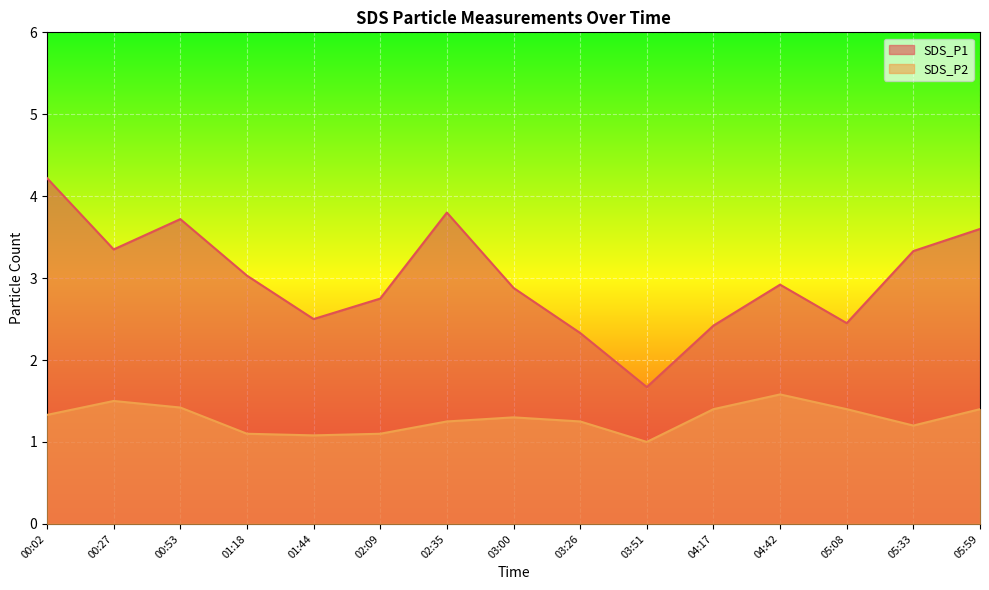

Which series has the largest range (max minus min)?

SDS_P1